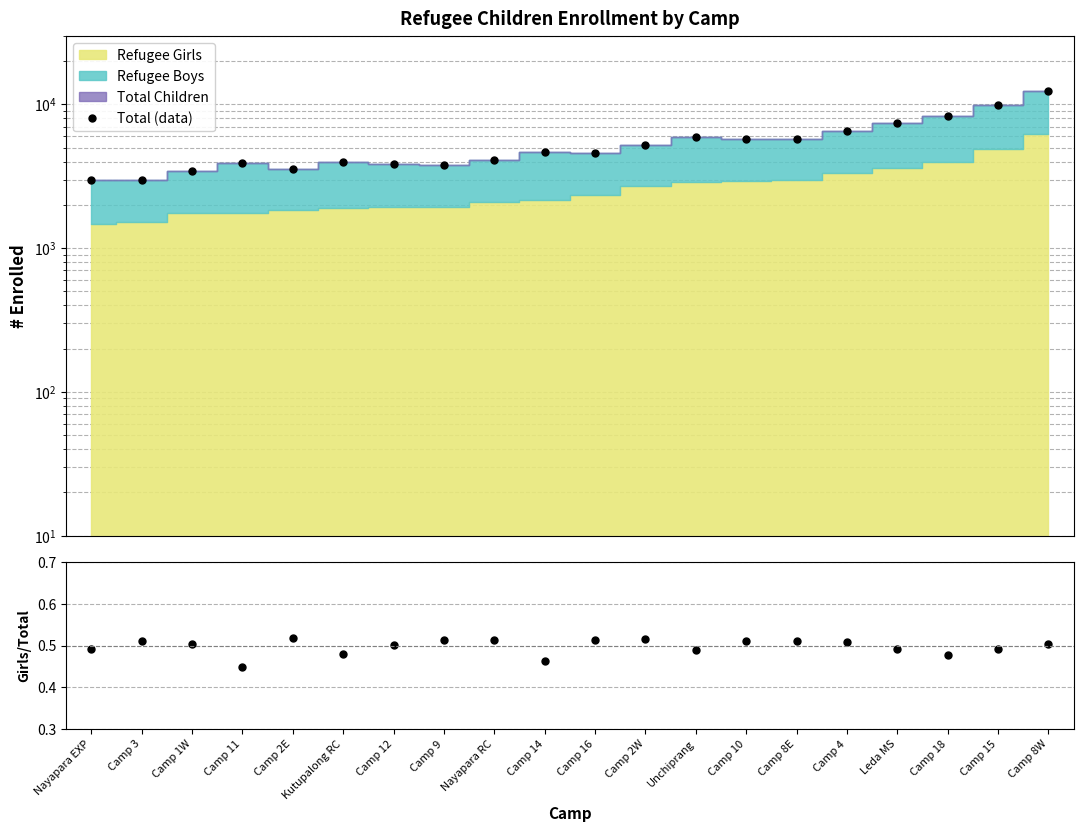

Reading right to left, what are all the values shown in this chart?

Total (data): Camp 8W=12401.0	Camp 15=9935.0	Camp 18=8316.0	Leda MS=7384.0	Camp 4=6494.0	Camp 8E=5782.0	Camp 10=5745.0	Unchiprang=5930.0	Camp 2W=5214.0	Camp 16=4575.0	Camp 14=4703.0	Nayapara RC=4099.0	Camp 9=3763.0	Camp 12=3852.0	Kutupalong RC=3948.0	Camp 2E=3546.0	Camp 11=3915.0	Camp 1W=3469.0	Camp 3=2985.0	Nayapara EXP=2985.0
Girls/Total: Camp 8W=0.5	Camp 15=0.5	Camp 18=0.5	Leda MS=0.5	Camp 4=0.5	Camp 8E=0.5	Camp 10=0.5	Unchiprang=0.5	Camp 2W=0.5	Camp 16=0.5	Camp 14=0.5	Nayapara RC=0.5	Camp 9=0.5	Camp 12=0.5	Kutupalong RC=0.5	Camp 2E=0.5	Camp 11=0.4	Camp 1W=0.5	Camp 3=0.5	Nayapara EXP=0.5